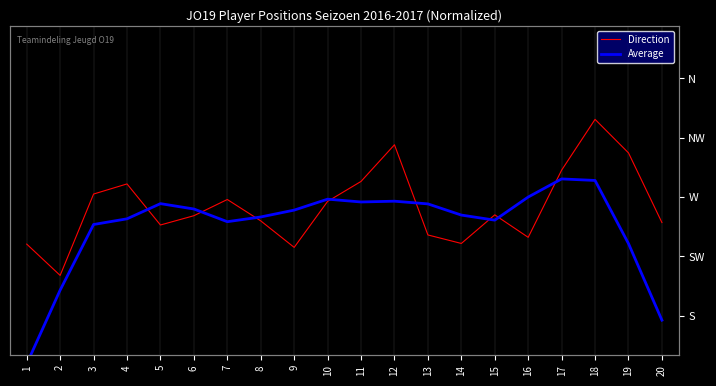

Does the chart have visible grid lines?

Yes